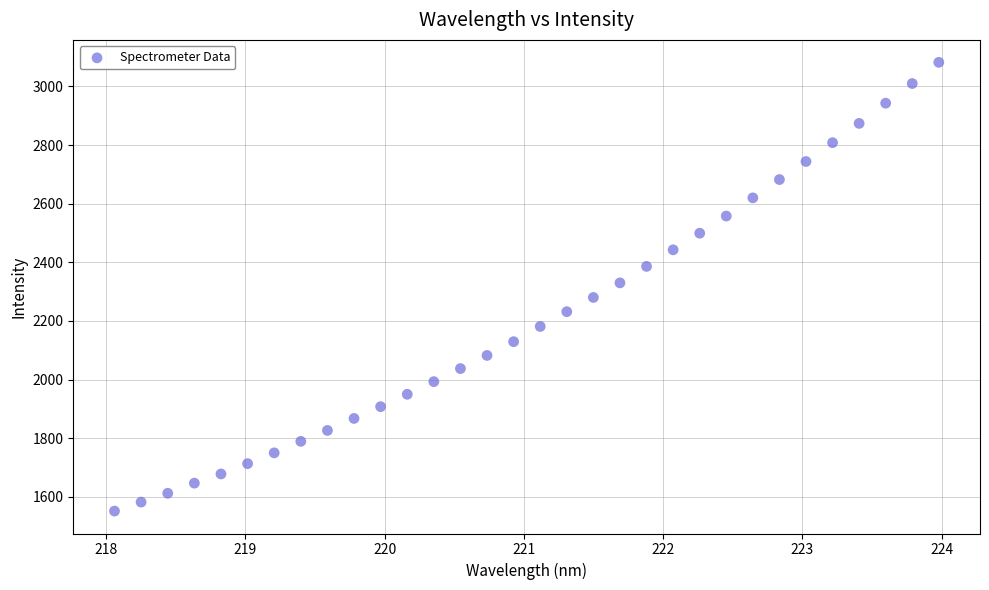

What is the range of Y values (max minus min)?

1530.7